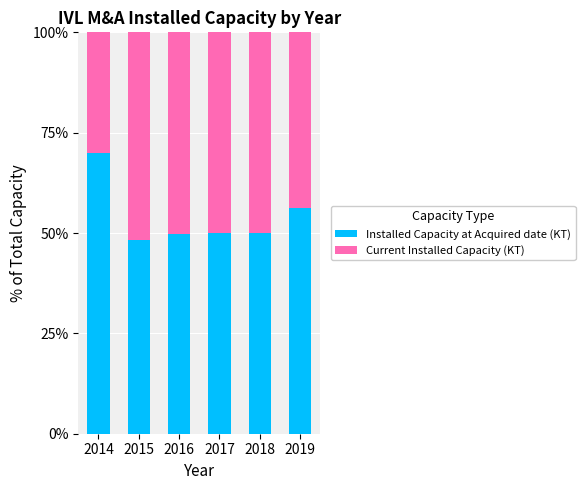

How many distinct data groups are displayed?

2